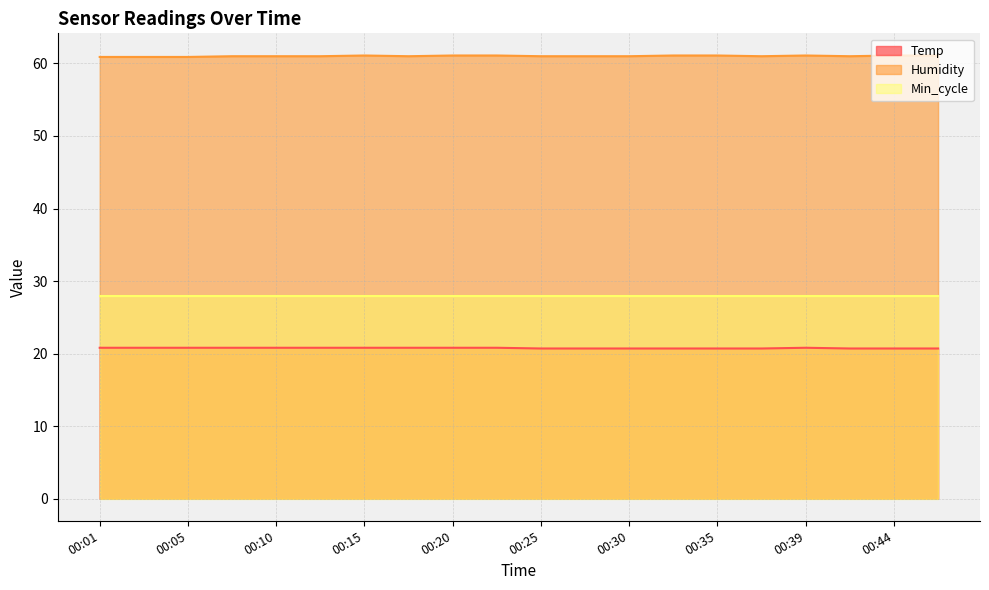

What is the minimum value for Humidity?

60.9